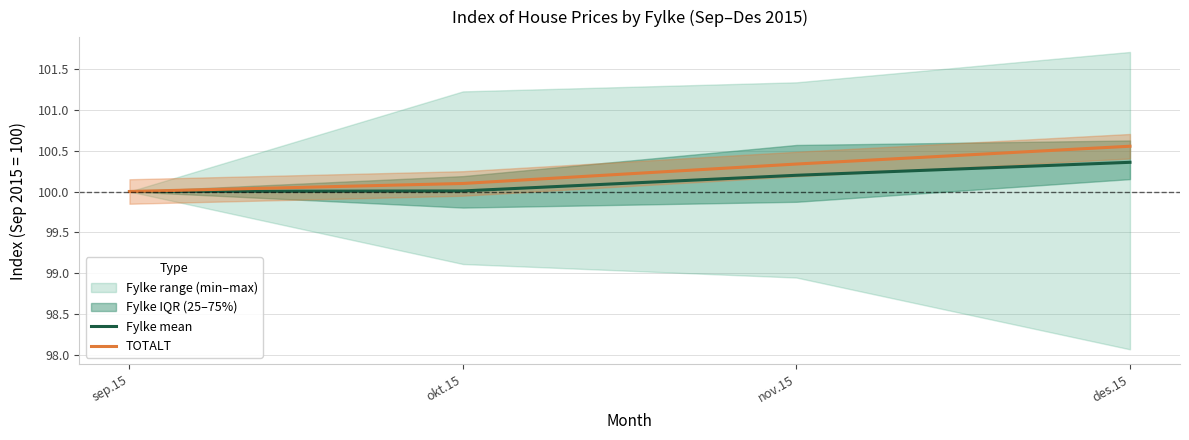

List the series in order of their overall mean, highest first.

TOTALT, Fylke mean